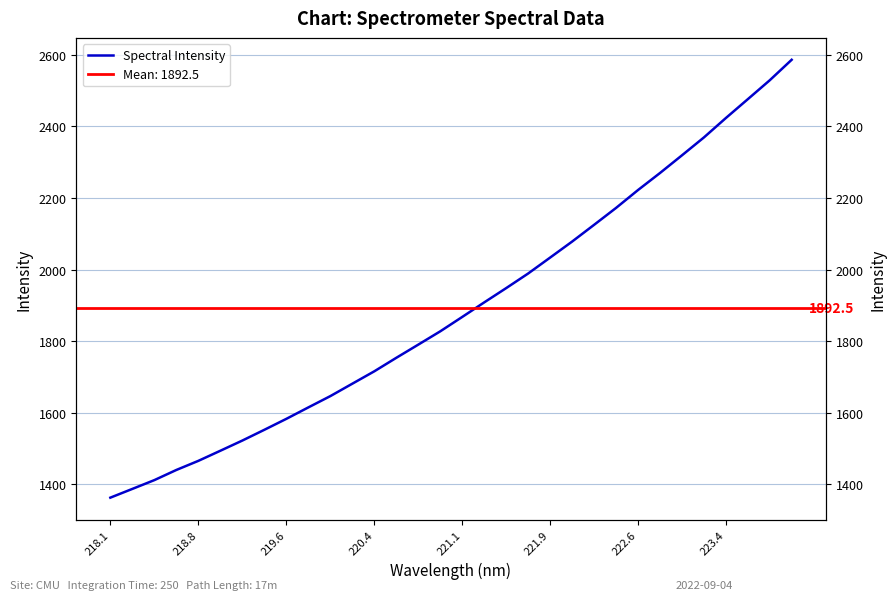

How many values are below 1867?

16